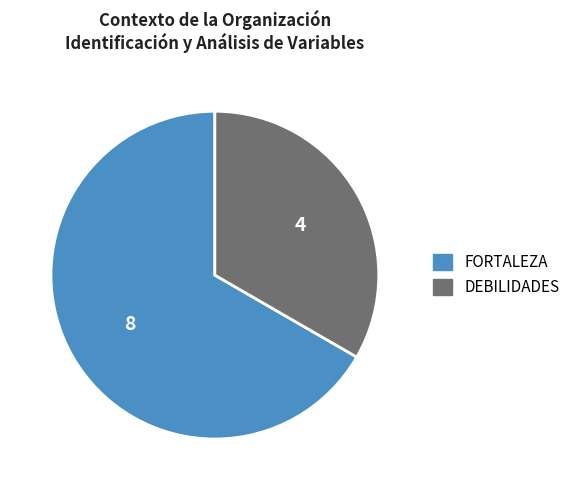

Is the sum of FORTALEZA and DEBILIDADES greater than half?

Yes